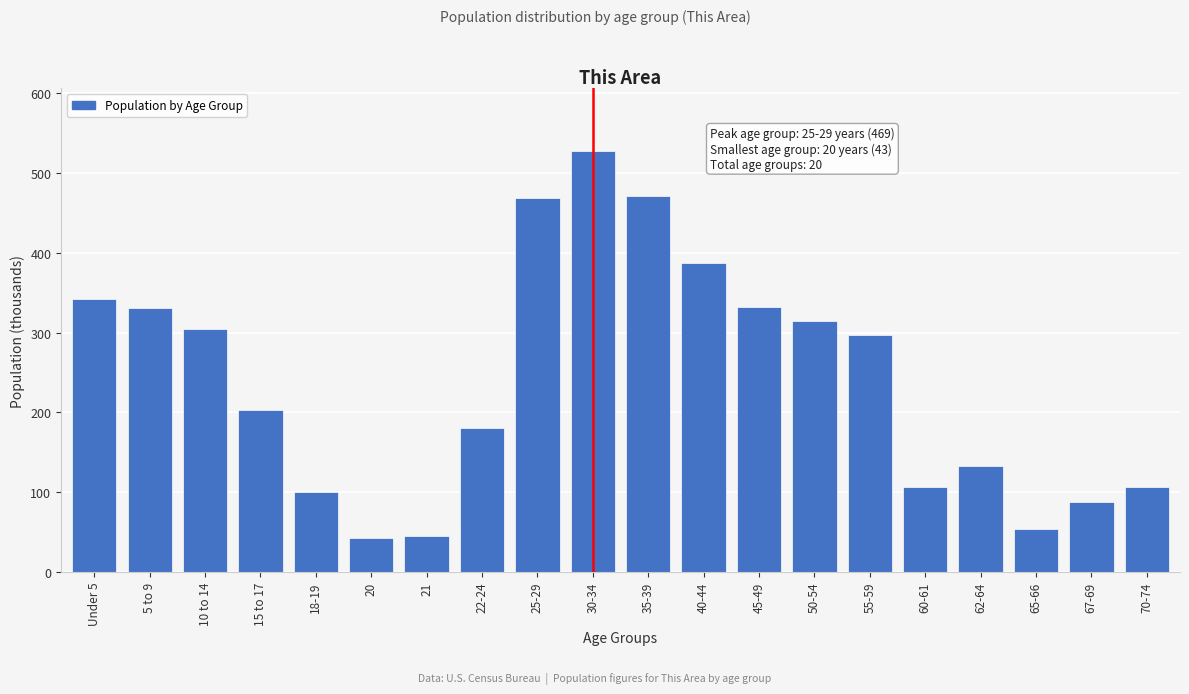

What is the sum of all values?

4833